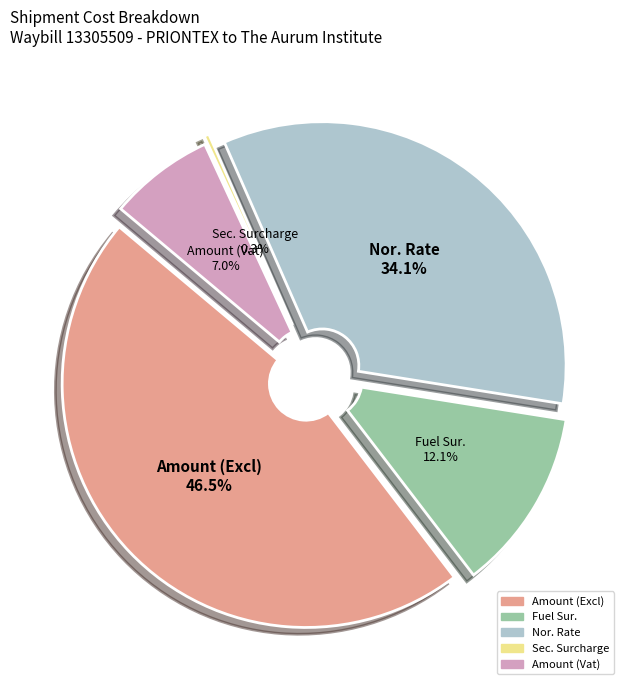

What is the total percentage of Amount (Excl) and Fuel Sur.?

58.6%